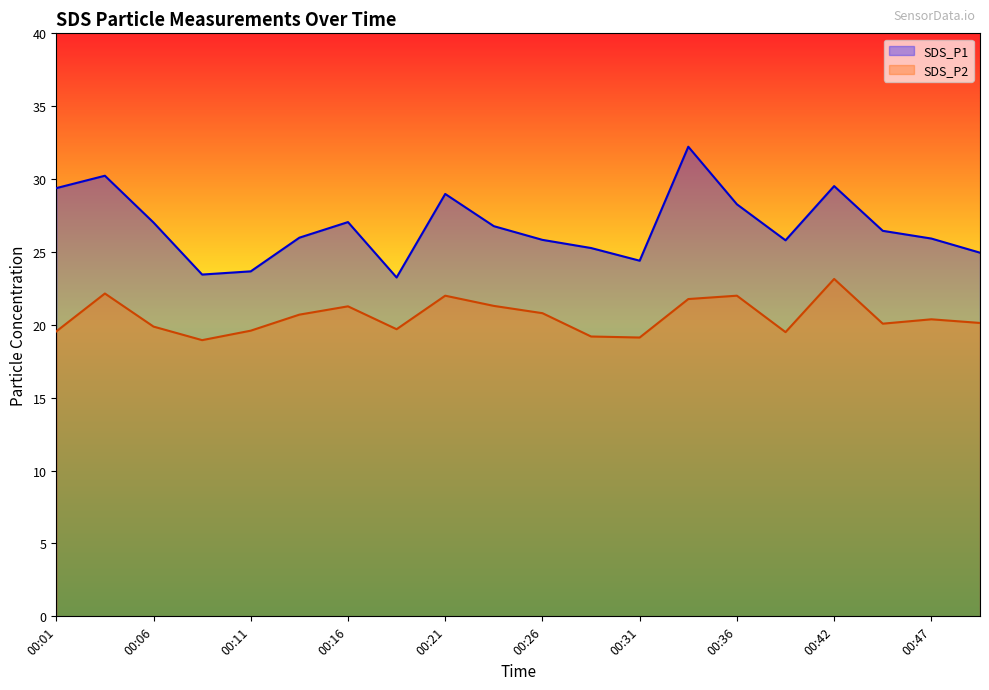

At which category is the sum across all series the highest?

00:34